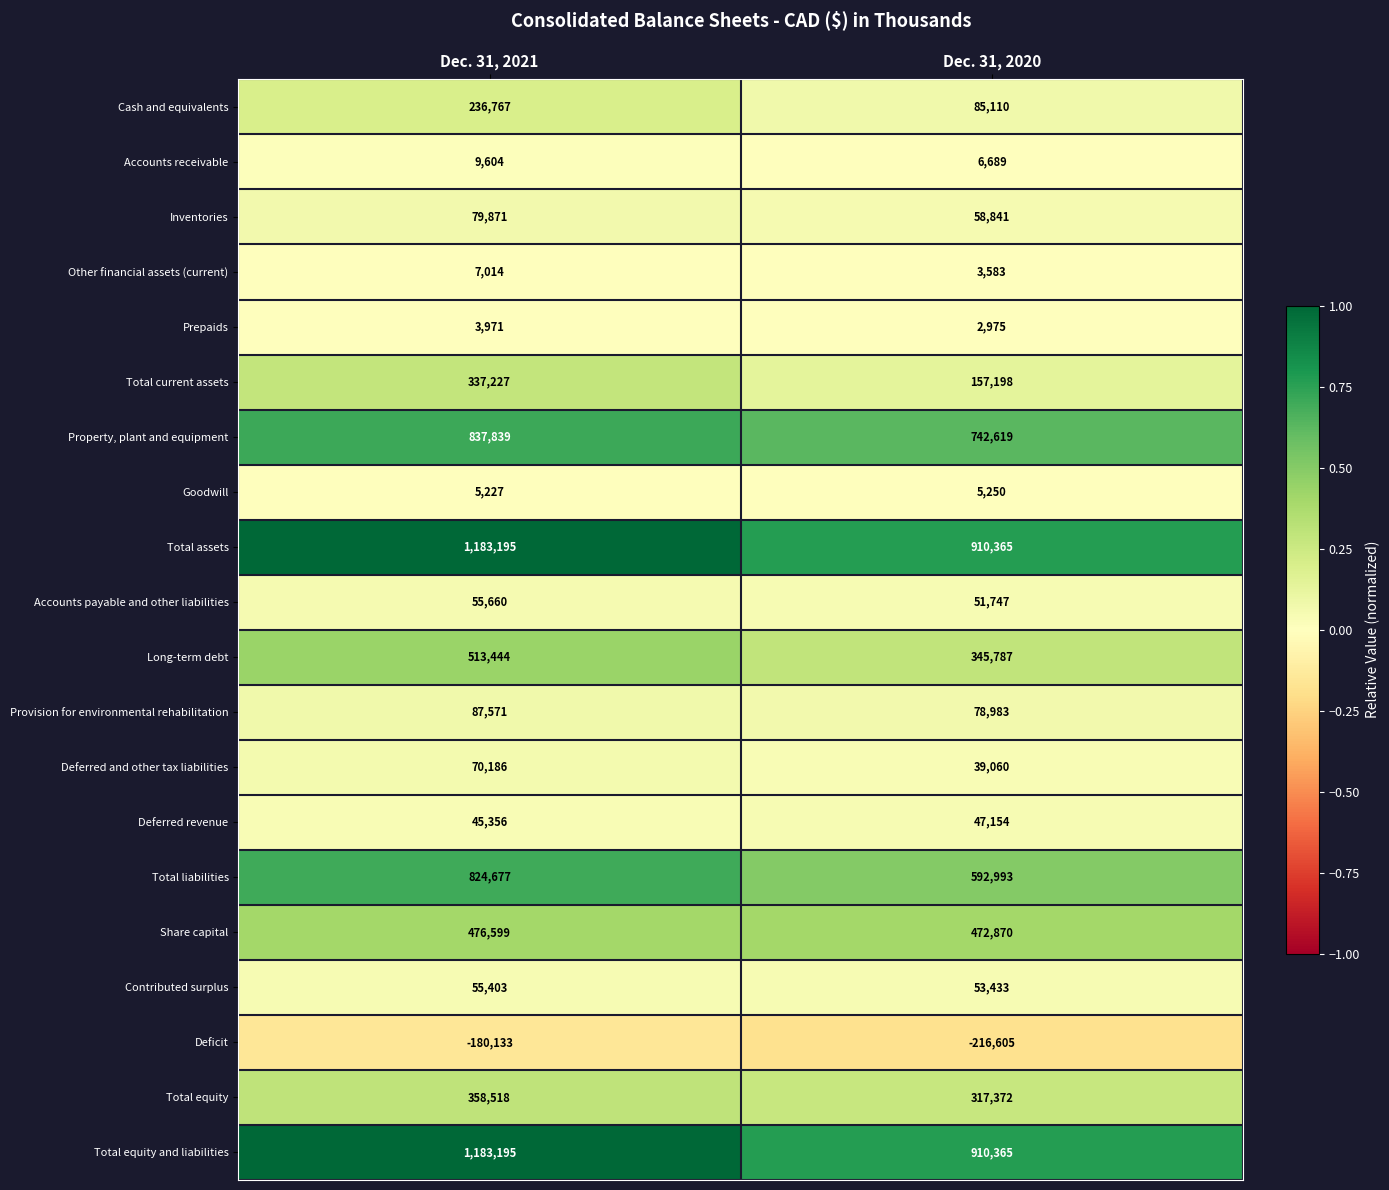

At which category is the sum across all series the highest?

Dec. 31, 2021